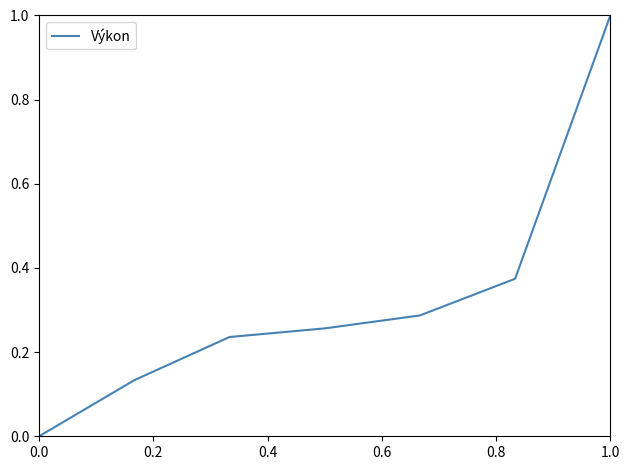

What is the maximum value shown in the chart?

1.0